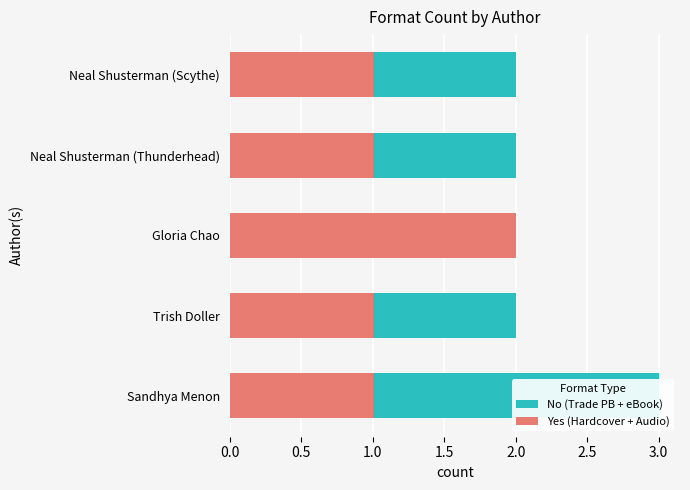

True or false: Yes (Hardcover + Audio) has a value of 1 at Trish Doller.

True